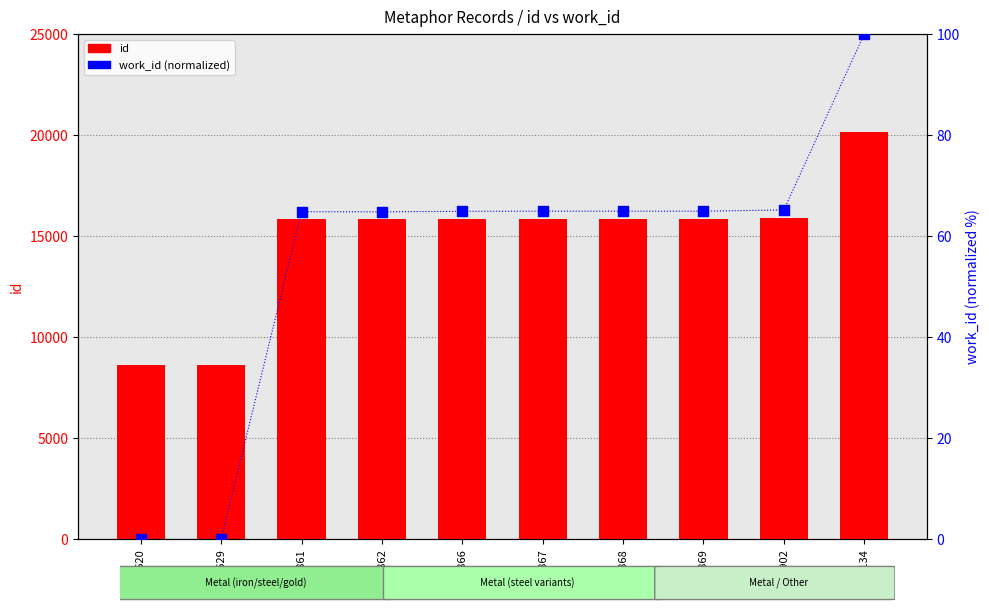

Which series contains the highest Y value?

id